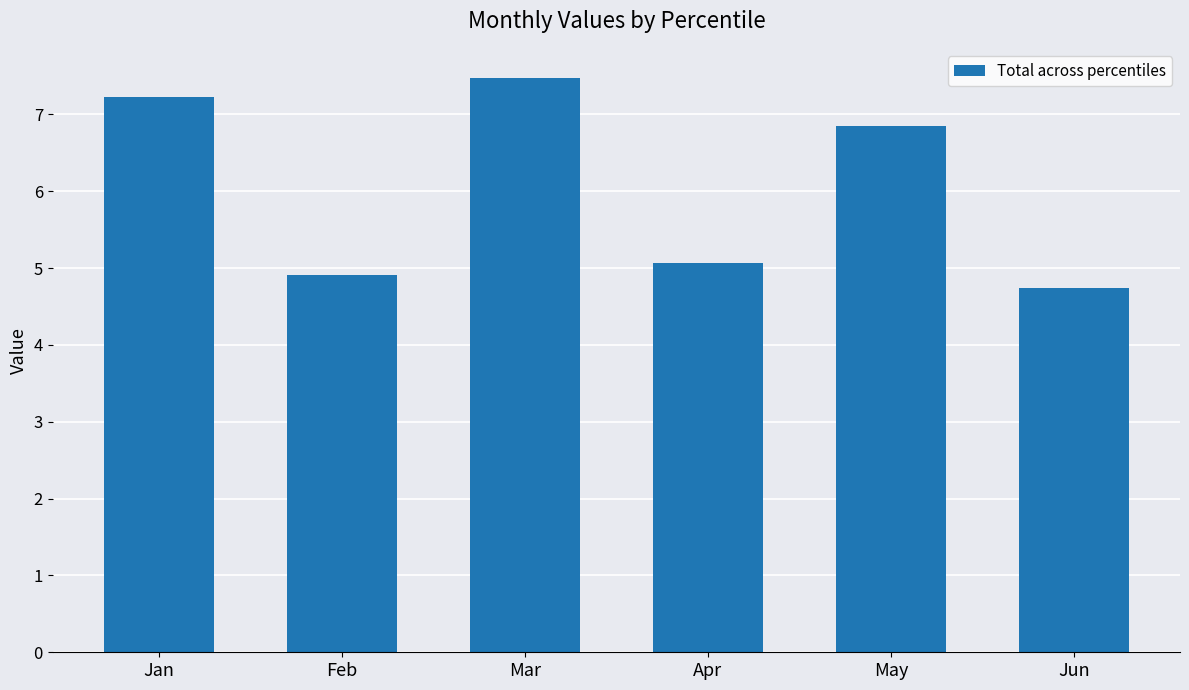

What is the difference between the maximum and minimum values?

2.7